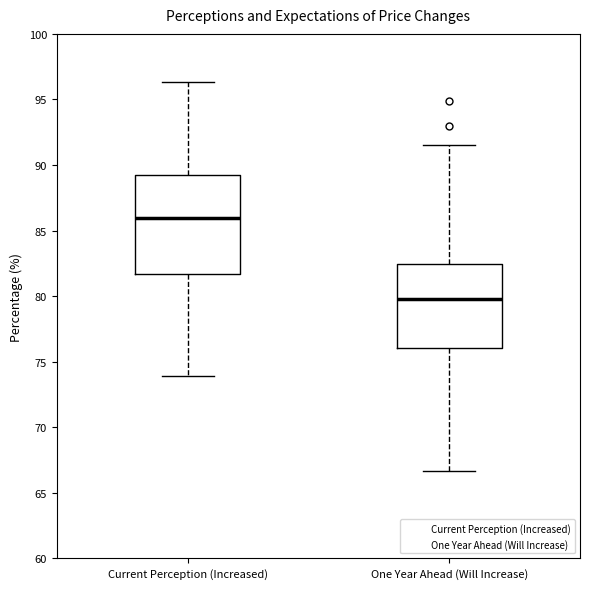

Which box has the lowest median line?

One Year Ahead (Will Increase)